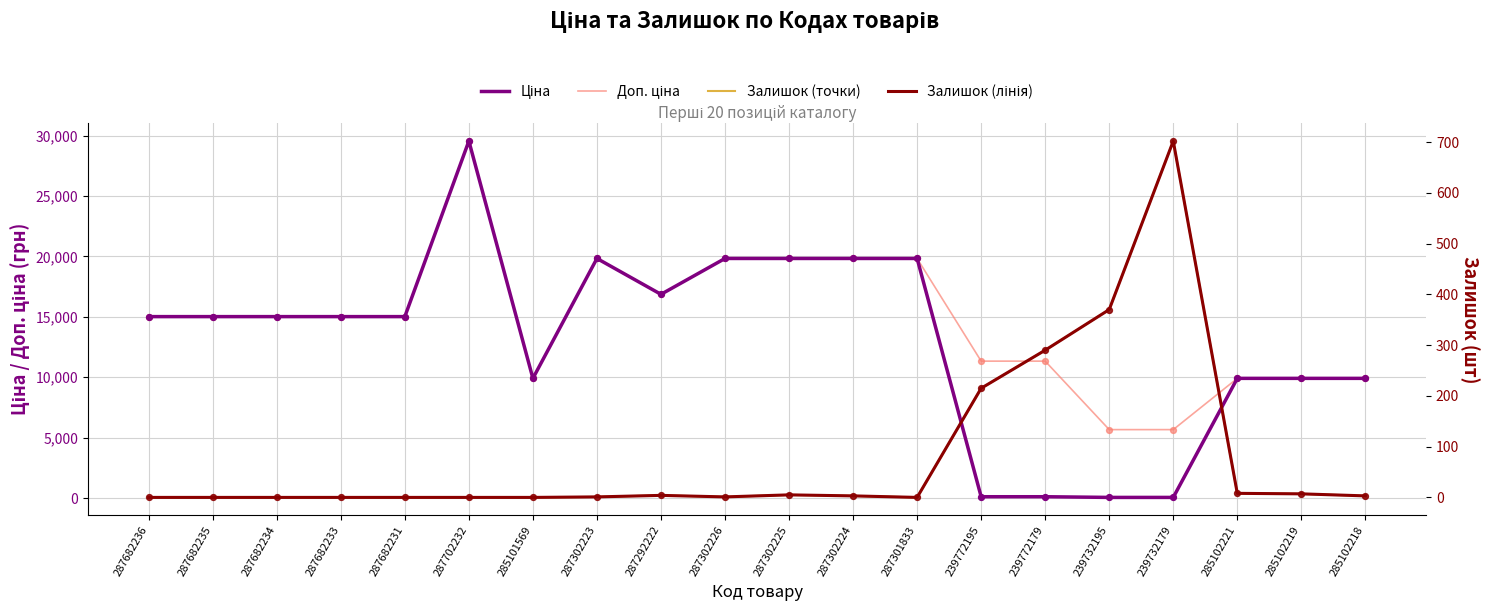

At how many categories does at least one series exceed 7106?

18